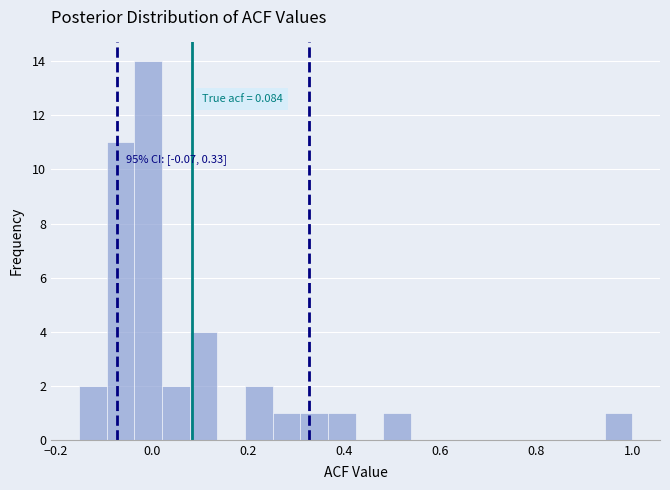

Read against the x-axis, roughly where is the centre of the tallest bar?

0.00